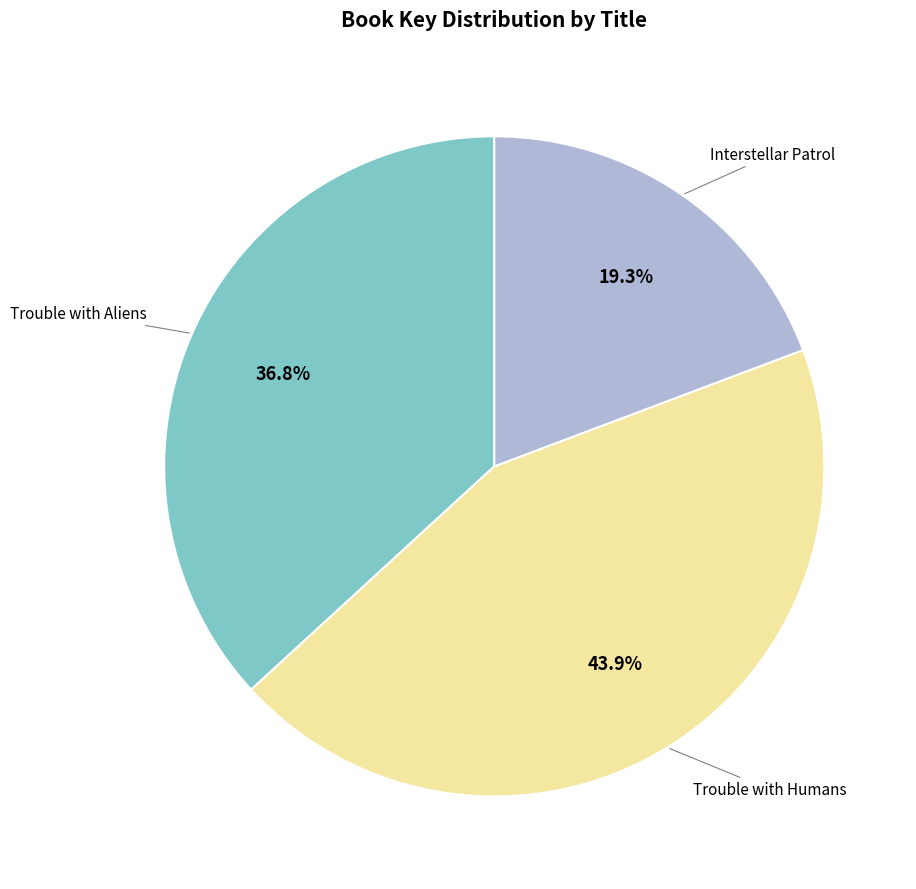

How many segments does this pie chart have?

3